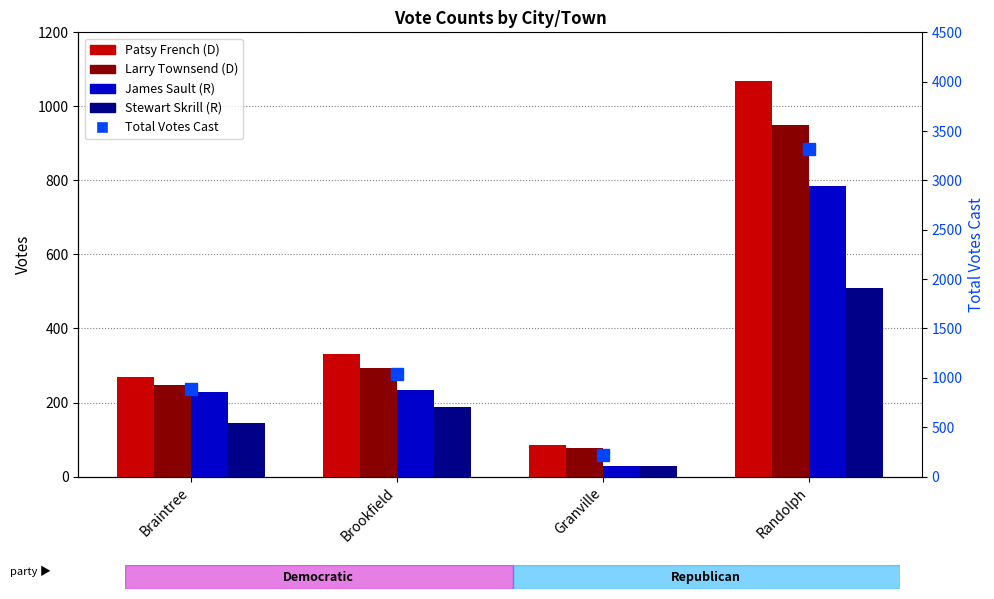

What is the label of the 3rd bar from the right?

Brookfield